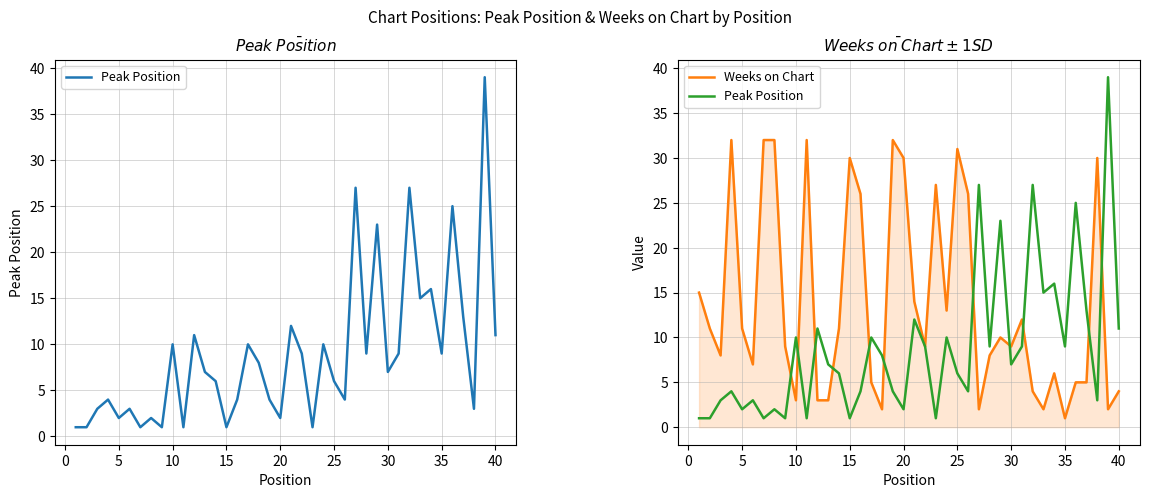

How many values in the Weeks on Chart series are below 10?

20